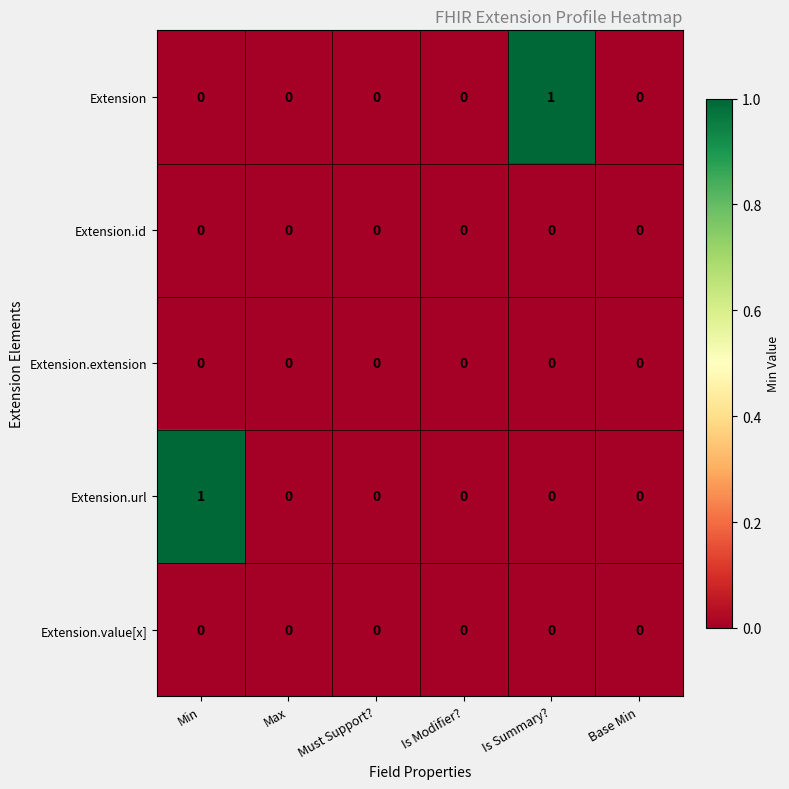

Between Must Support? and Is Summary?, which series saw the biggest shift?

Extension